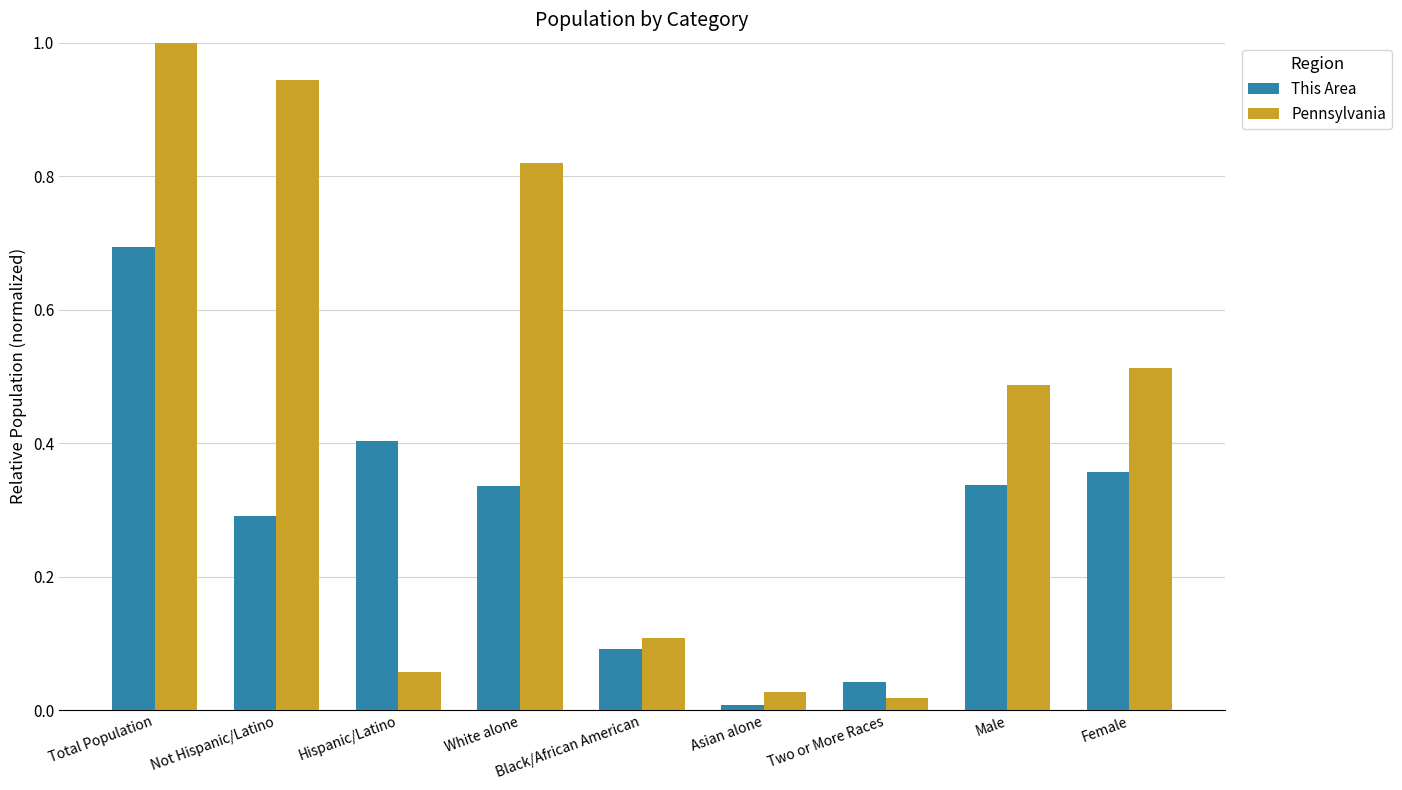

Between Total Population and Black/African American, which series saw the biggest shift?

Pennsylvania